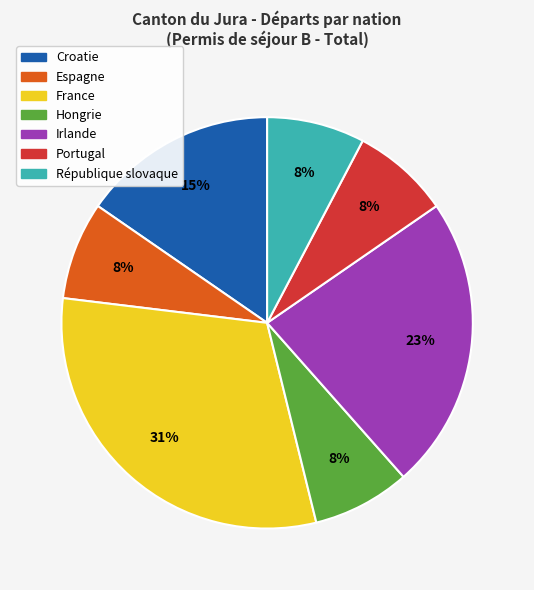

Does Hongrie represent more than half of the total?

No